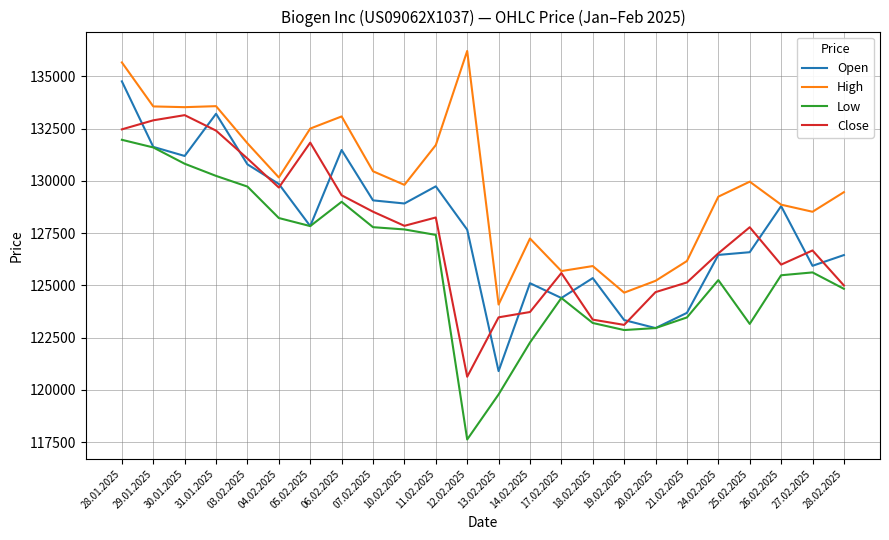

True or false: High and Low cross at least once.

False